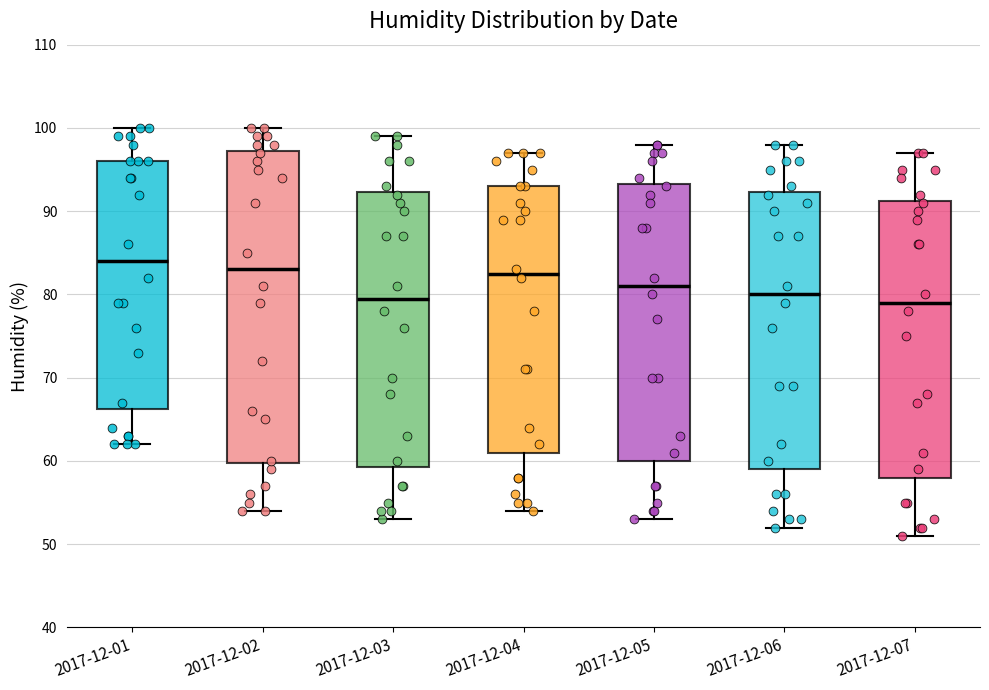

Where does the lower whisker of the box for 2017-12-07 end on the y-axis? The values are not printed on the chart, so give them approximately, as read against the axis.

51